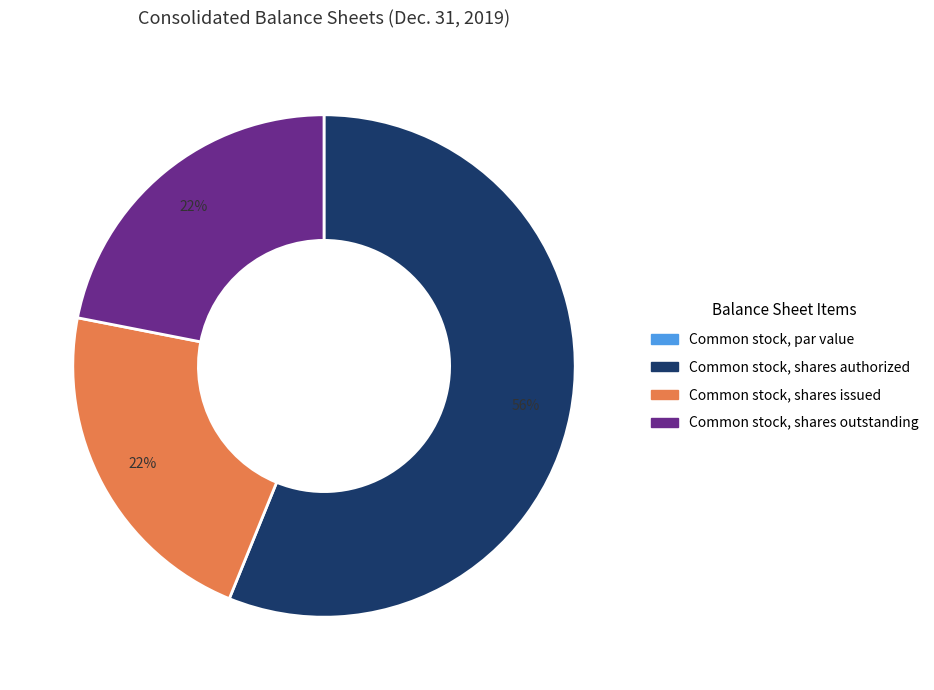

To the nearest percent, what portion does Common stock, shares issued represent?

22%